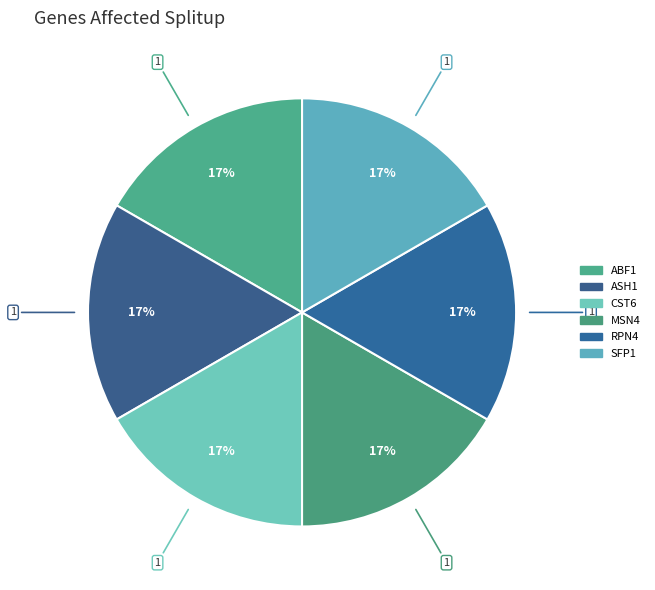

How many segments does this pie chart have?

6